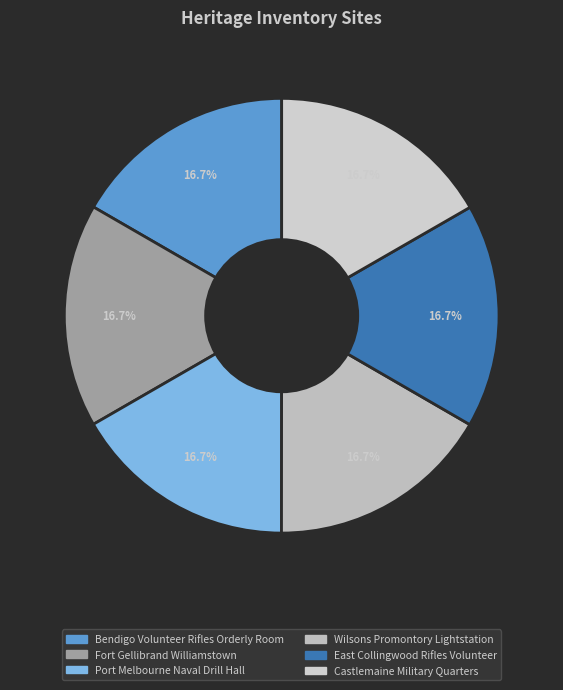

Rank the categories by value from lowest to highest.

Bendigo Volunteer Rifles Orderly Room, Fort Gellibrand Williamstown, Port Melbourne Naval Drill Hall, Wilsons Promontory Lightstation, East Collingwood Rifles Volunteer, Castlemaine Military Quarters